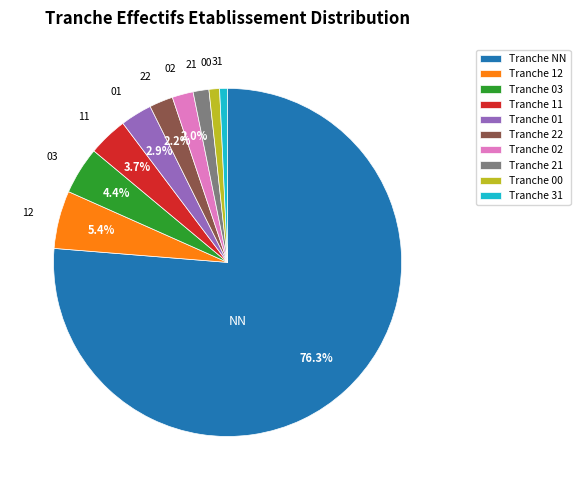

Does any single category account for the majority?

Yes